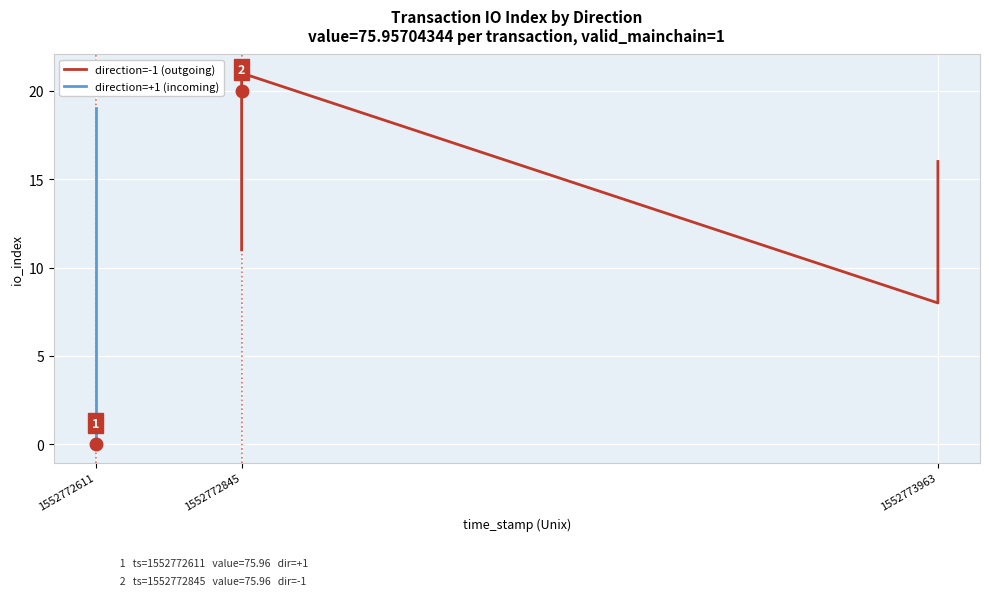

The direction=+1 (incoming) series shows 19 at 1552772611. True or false?

True